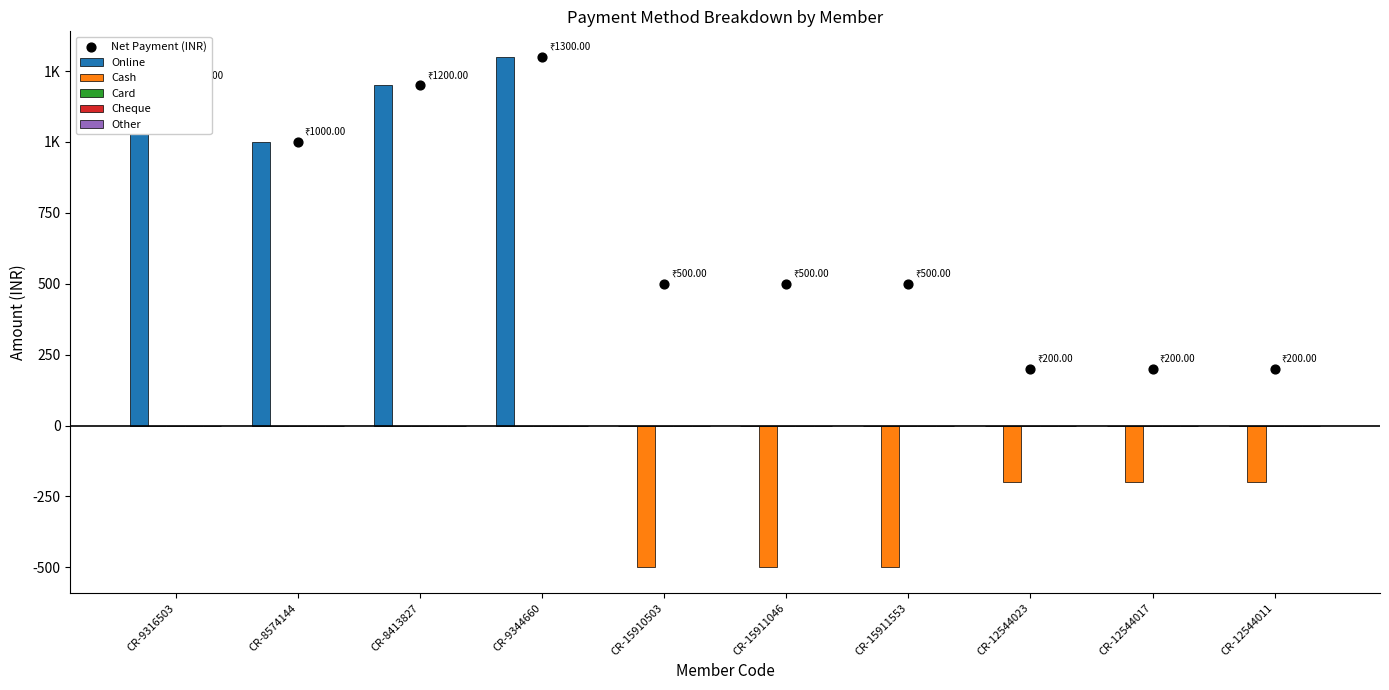

At which category is the sum across all series the highest?

CR-9344660